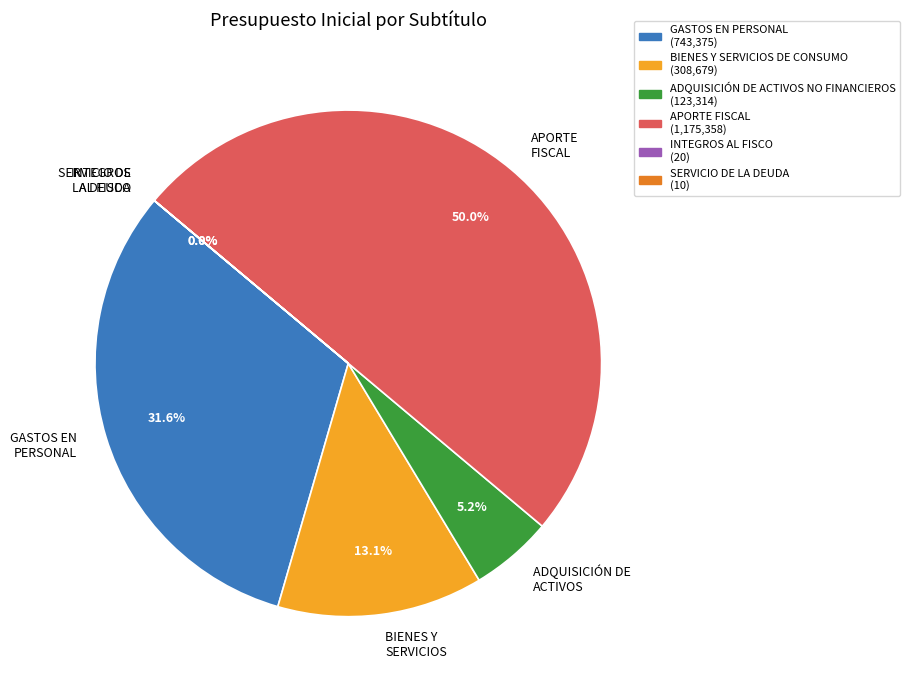

Does BIENES Y SERVICIOS account for over 50% of the chart?

No